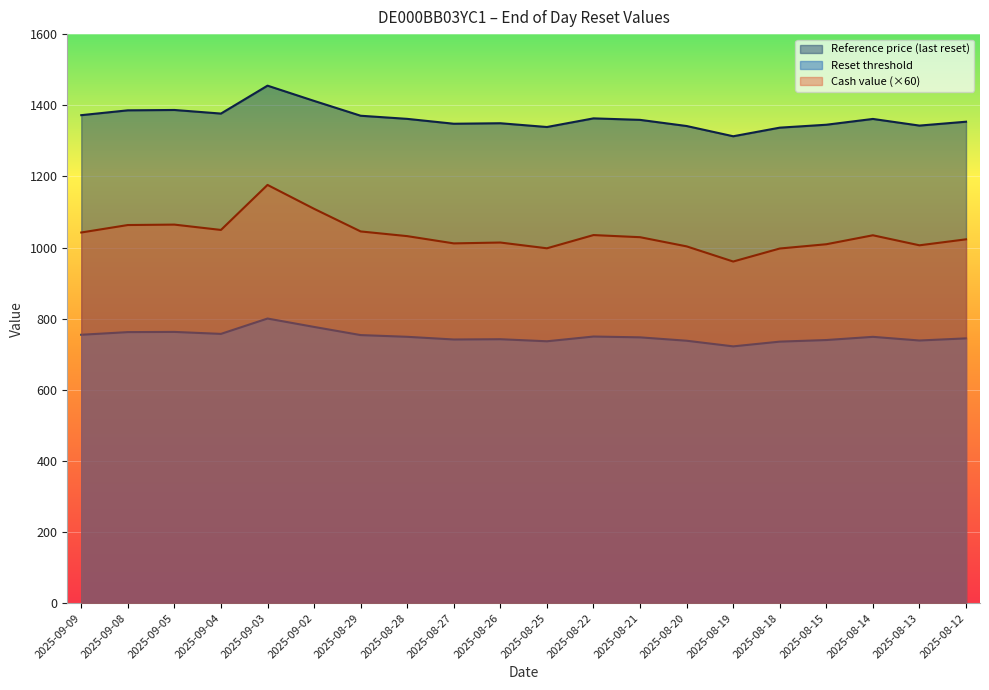

True or false: Cash value has a value of 742.6 at 2025-09-08.

False